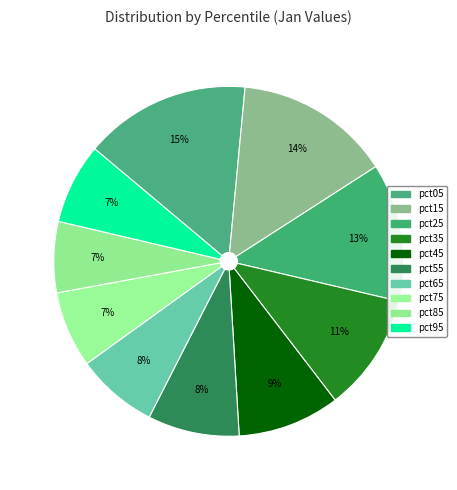

Which slice is the smallest?

pct85